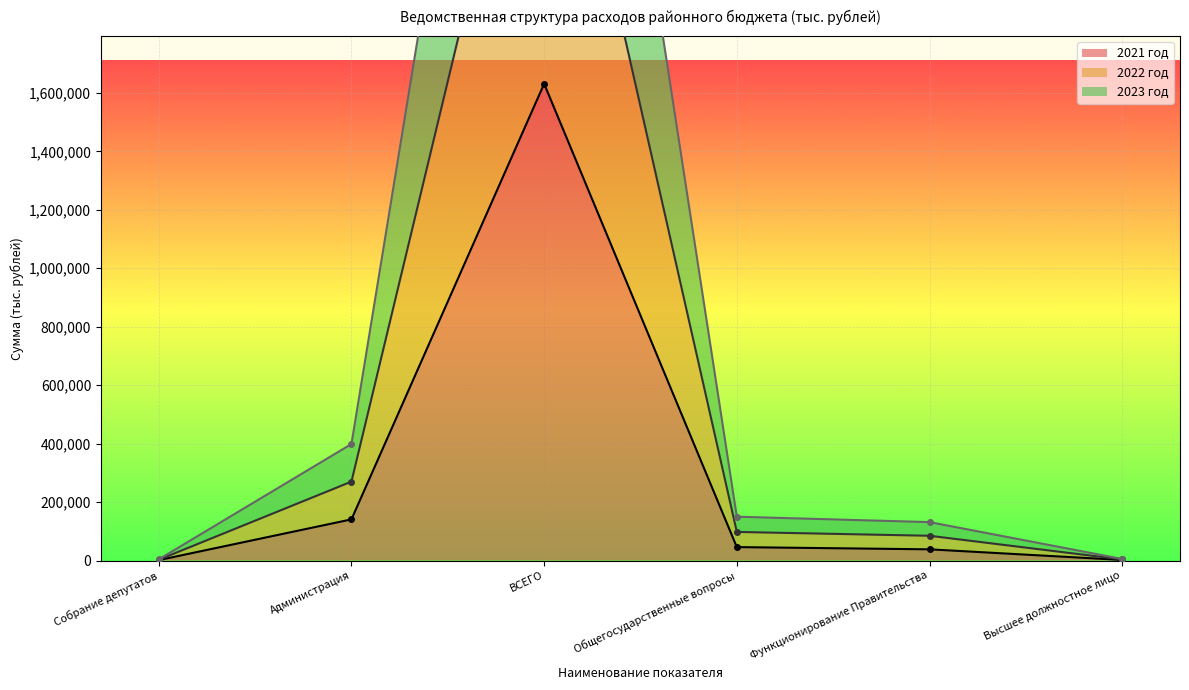

What are all the series names shown in the legend?

2021 год, 2022 год, 2023 год